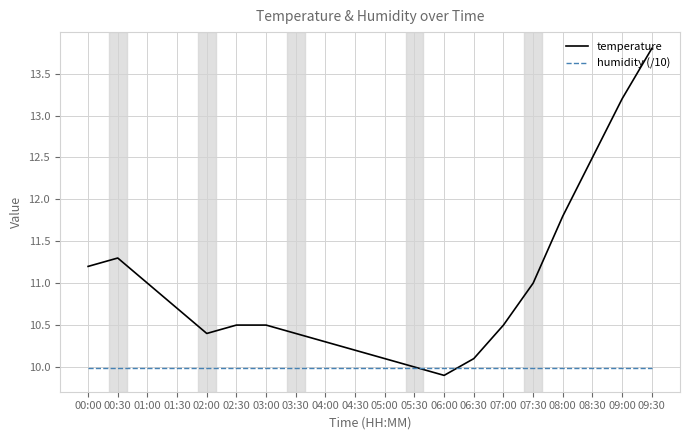

The value of temperature at 08:00 is 7.3. True or false?

False